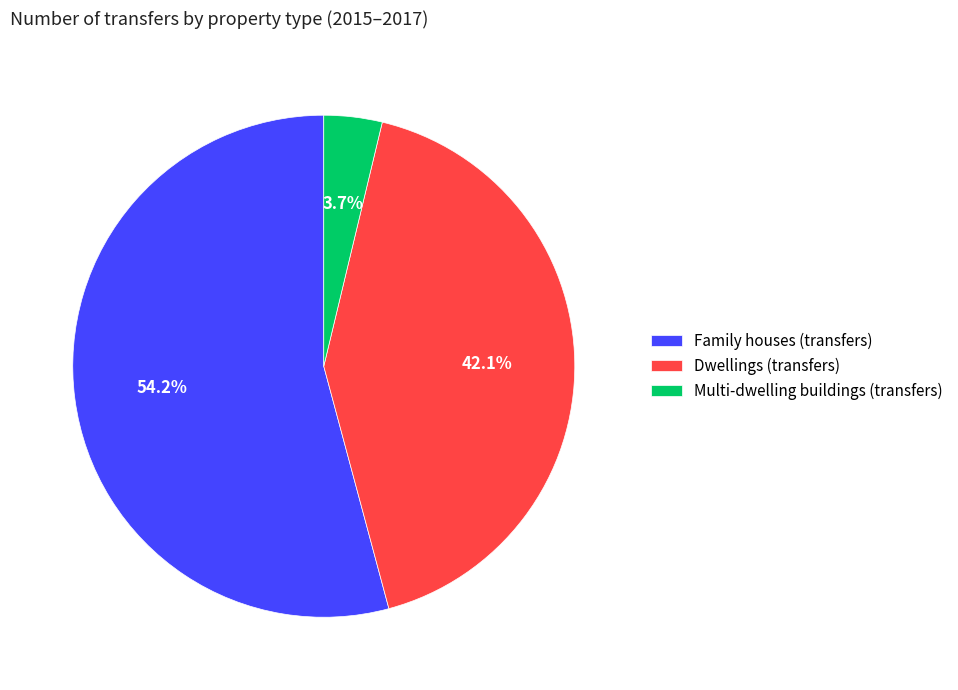

To the nearest percent, what is the difference between the Dwellings (transfers) and Family houses (transfers) slice percentages?

12%